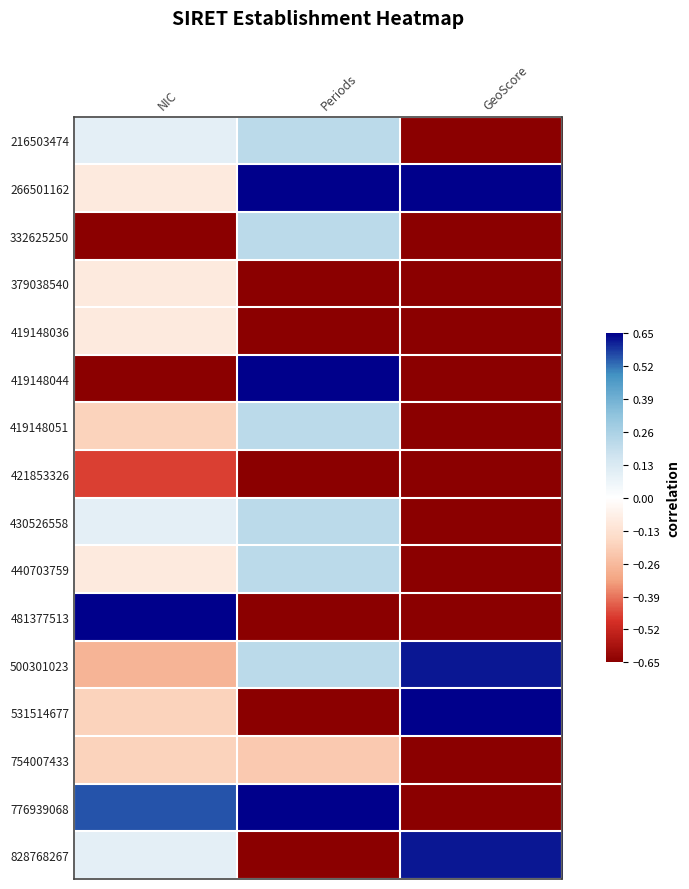

What is the total value across all series at GeoScore?

-5.3